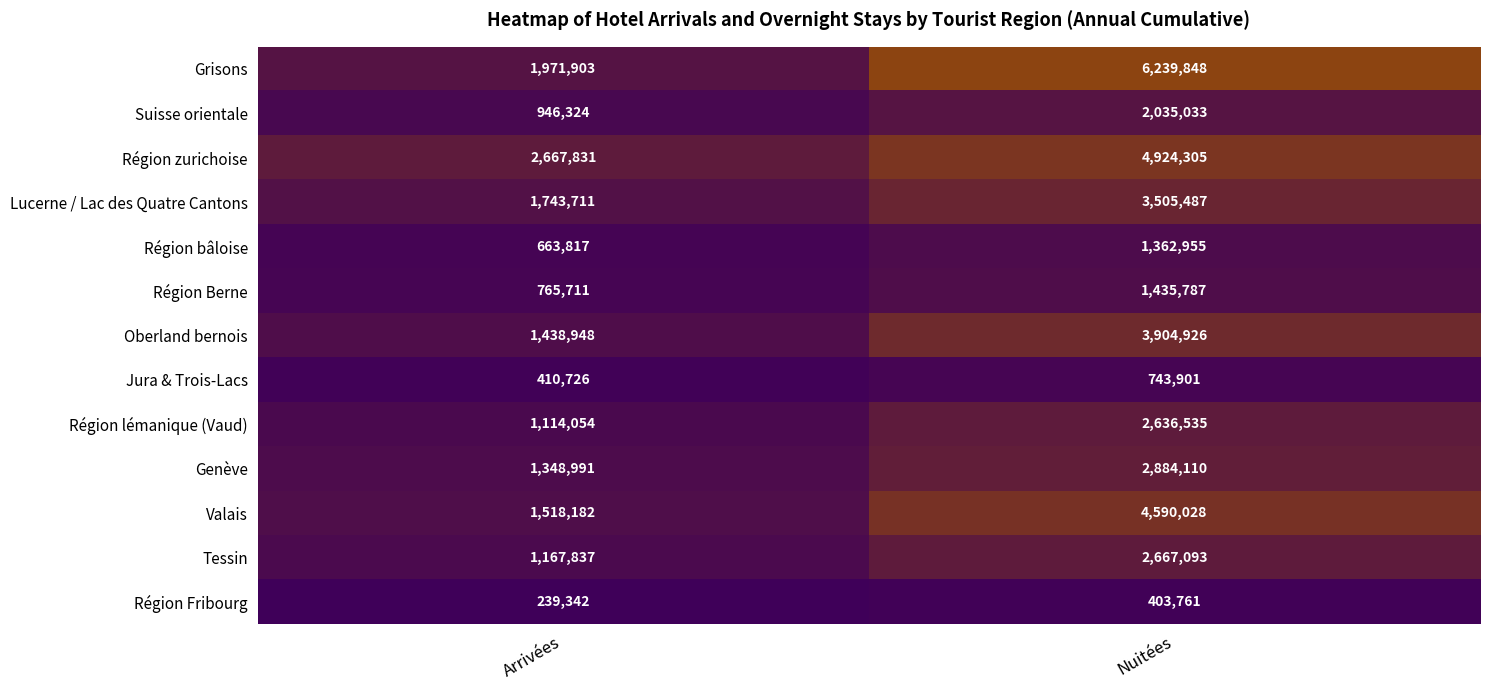

Reading left to right, extract all data points from this chart.

Grisons: 1971903	6239848
Suisse orientale: 946324	2035033
Région zurichoise: 2667831	4924305
Lucerne / Lac des Quatre Cantons: 1743711	3505487
Région bâloise: 663817	1362955
Région Berne: 765711	1435787
Oberland bernois: 1438948	3904926
Jura & Trois-Lacs: 410726	743901
Région lémanique (Vaud): 1114054	2636535
Genève: 1348991	2884110
Valais: 1518182	4590028
Tessin: 1167837	2667093
Région Fribourg: 239342	403761